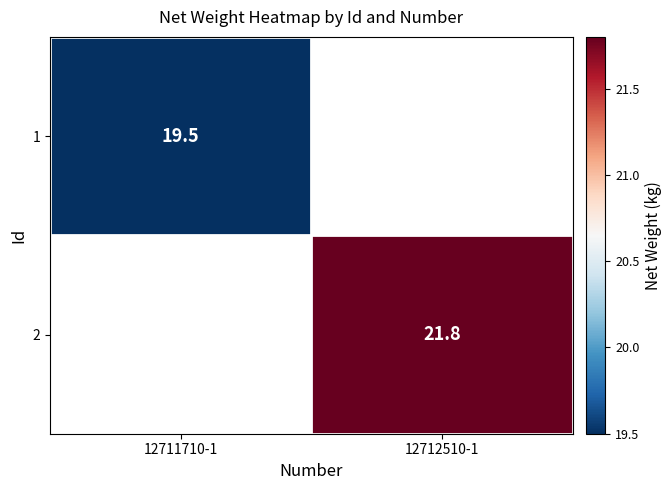

The value of 2 at 12712510-1 is 21.8. True or false?

True